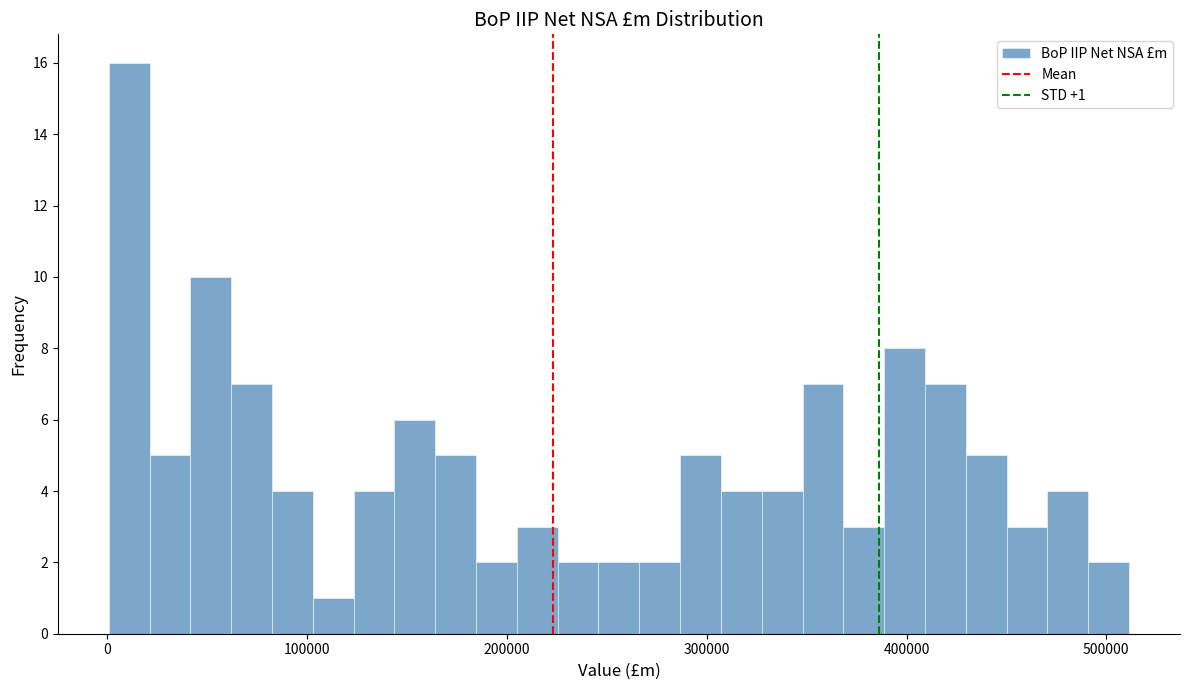

Around what value on the x-axis is the tallest bar? Give the approximate position of its centre, as read against the axis.

10000